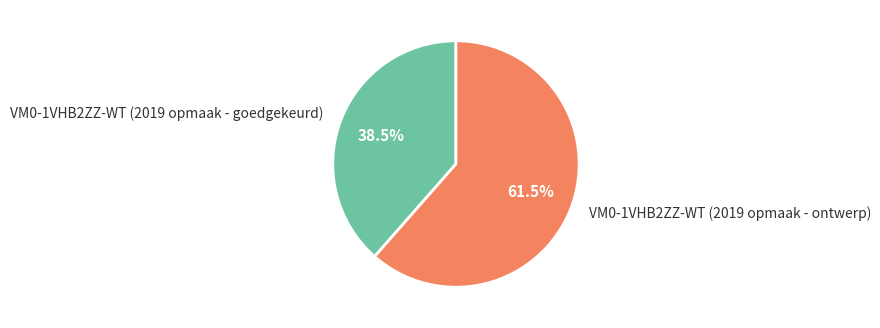

To the nearest percent, what is the combined percentage of VM0-1VHB2ZZ-WT (2019 opmaak - ontwerp) and VM0-1VHB2ZZ-WT (2019 opmaak - goedgekeurd)?

100%